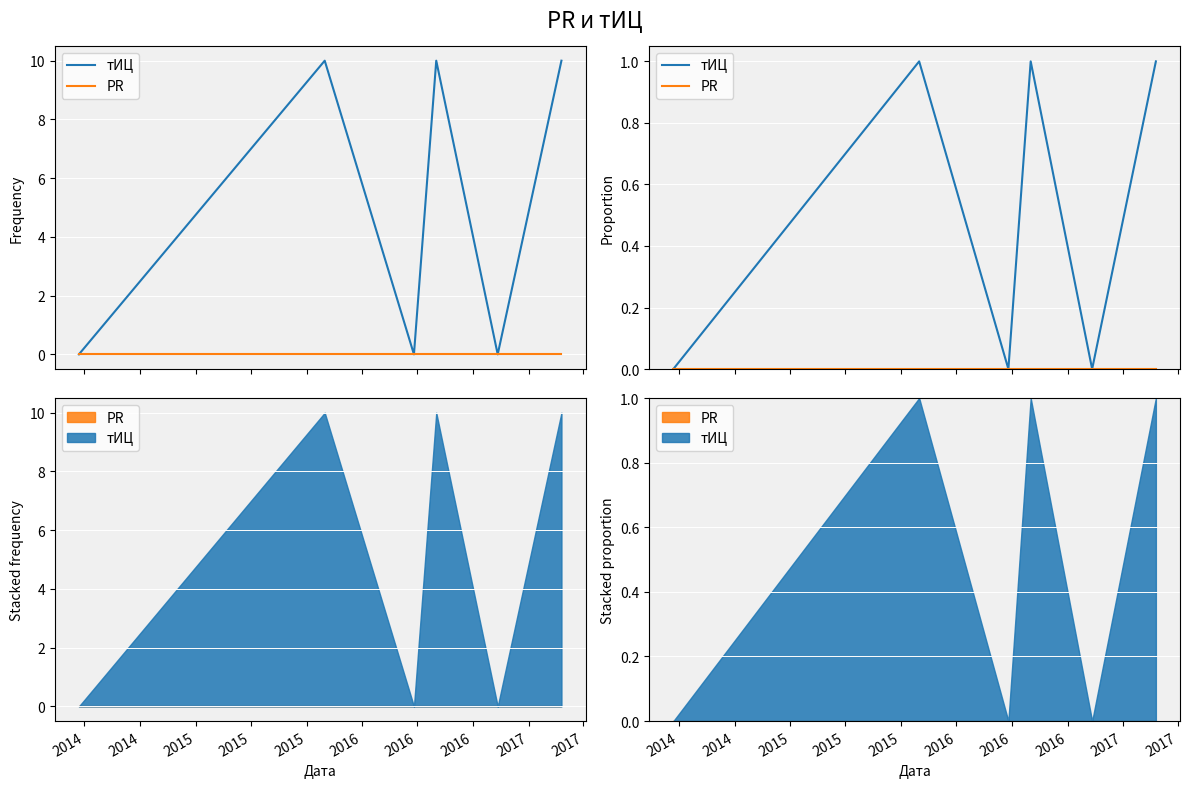

Rank the series by their maximum value, from lowest to highest.

PR, тИЦ